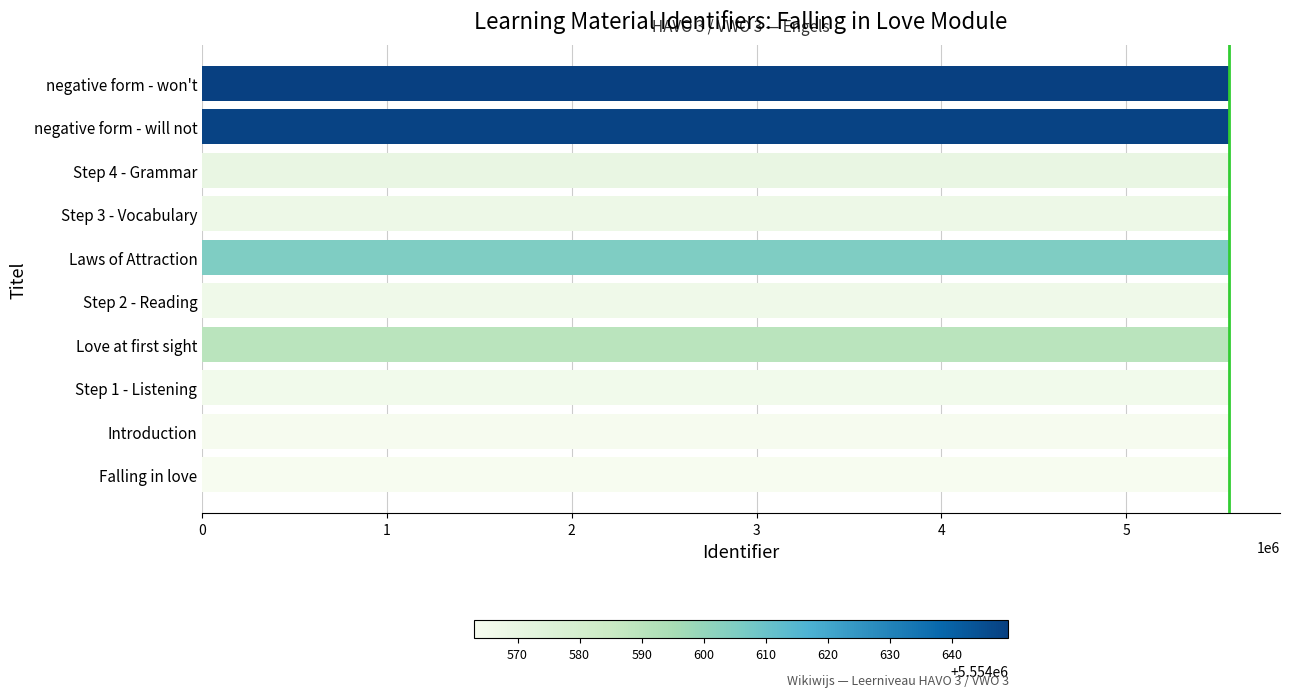

What is the greatest value displayed?

5554649